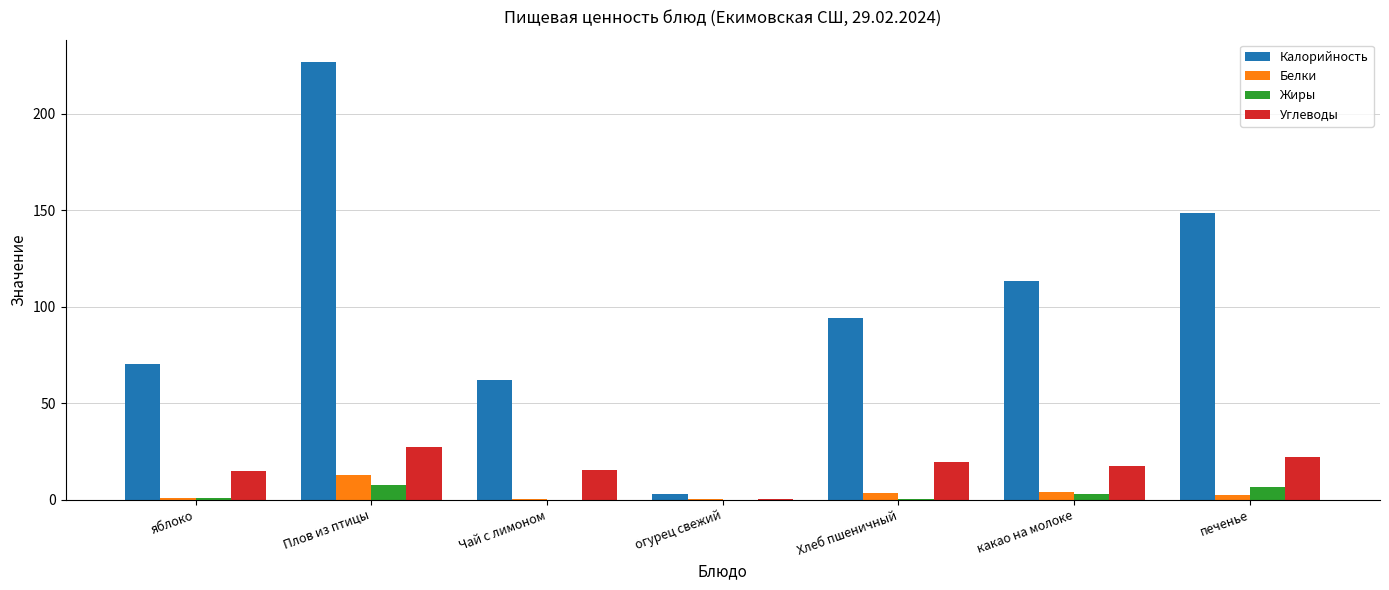

Where is Жиры nearest to the value 3?

какао на молоке